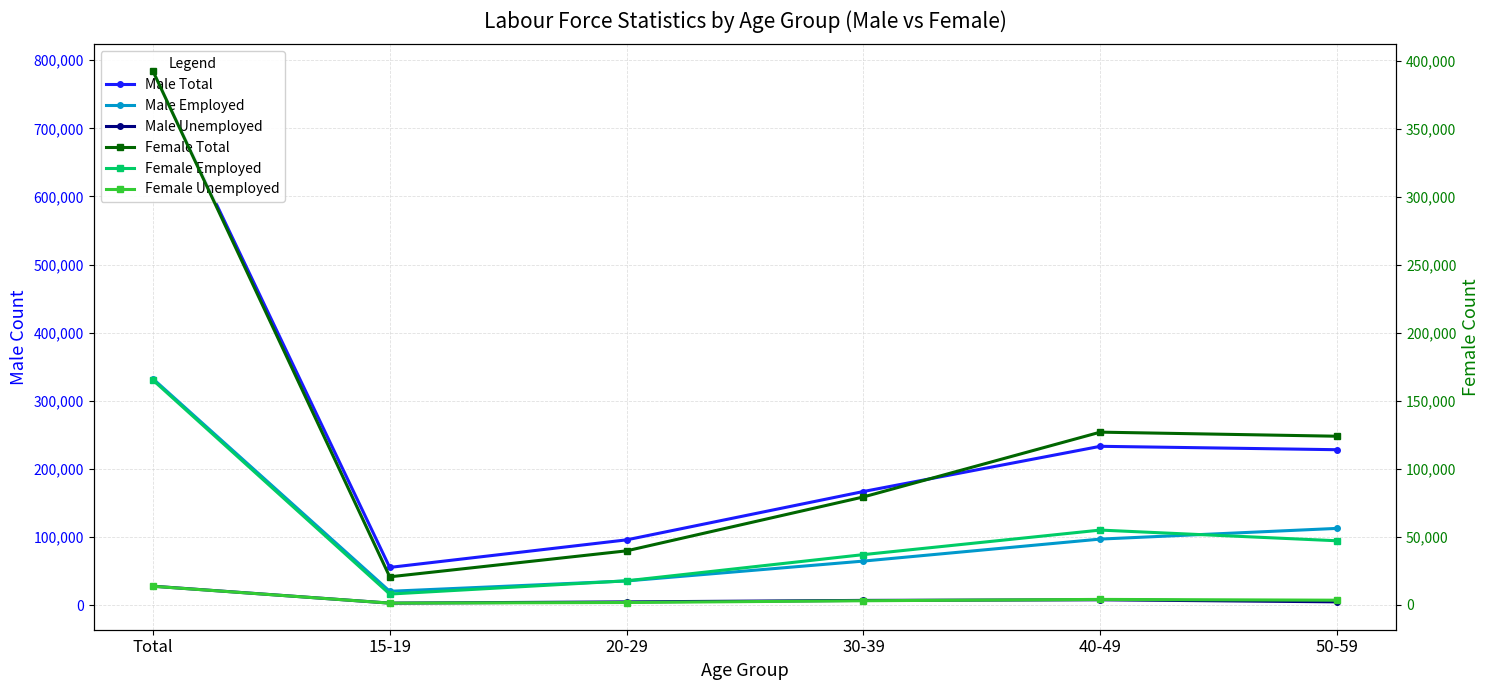

Where does the Male Total series first go above 228206?

Total